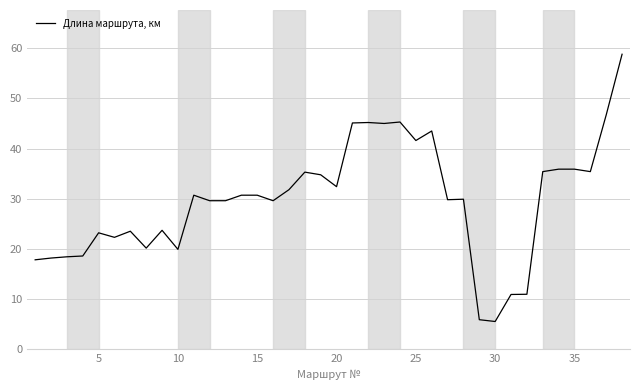

What is the greatest value displayed?

58.8